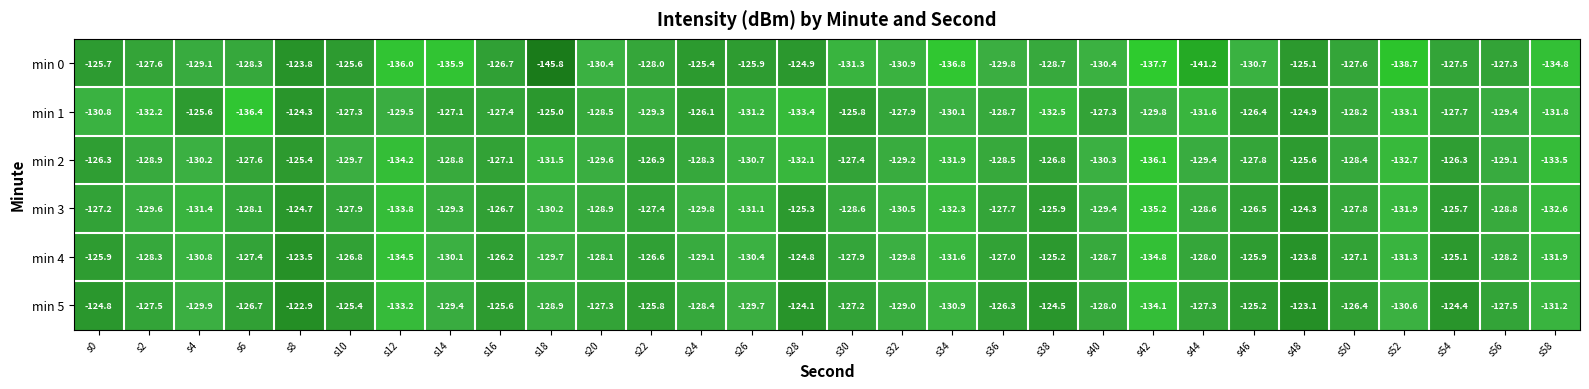

At s22, list the series in order from largest to smallest.

min 5, min 4, min 2, min 3, min 0, min 1